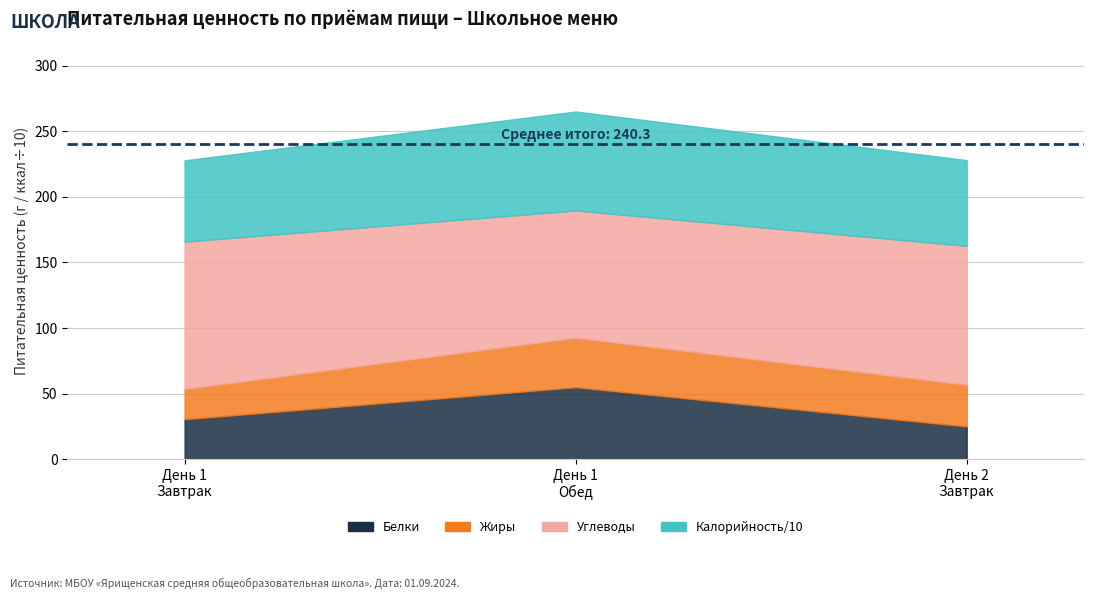

Does the chart have visible grid lines?

Yes